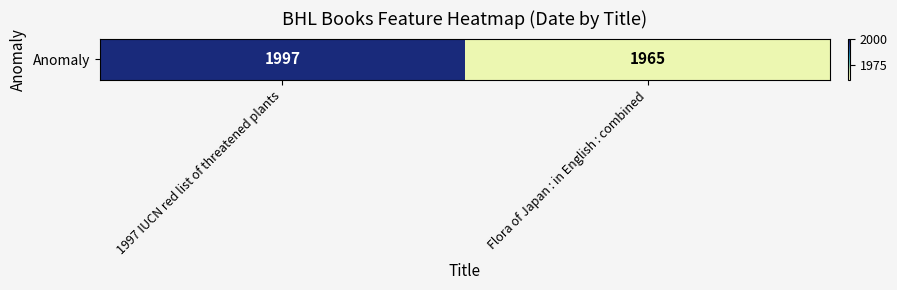

True or false: the data shows 1997 at 1997 IUCN red list of threatened plants.

True